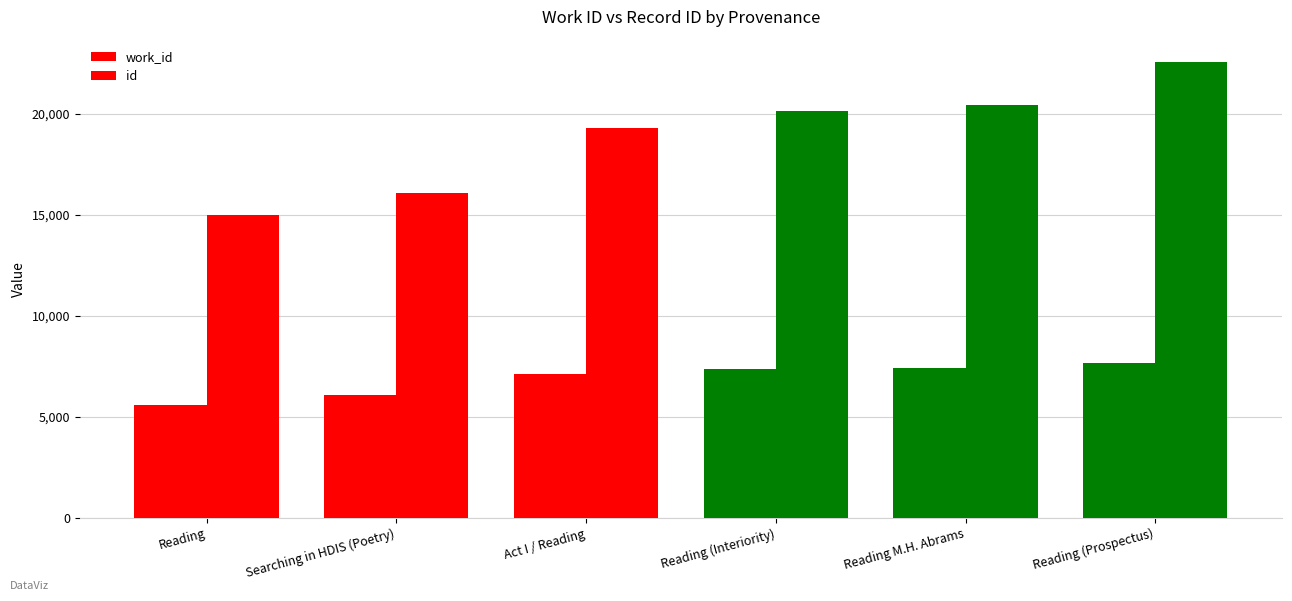

True or false: id has a value of 29915 at Act I / Reading.

False